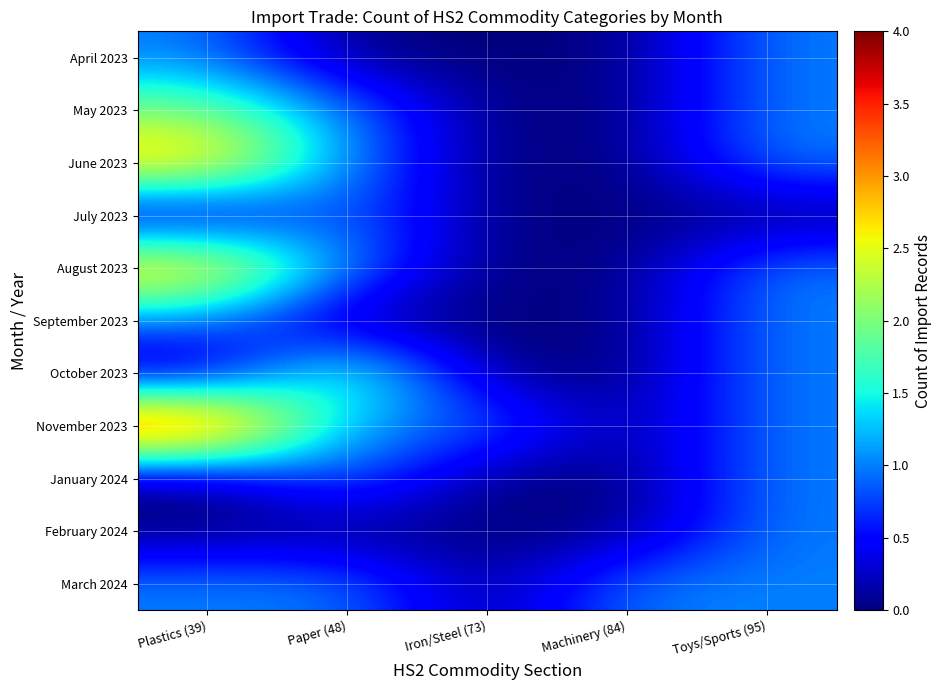

At how many categories does at least one series exceed 0?

5